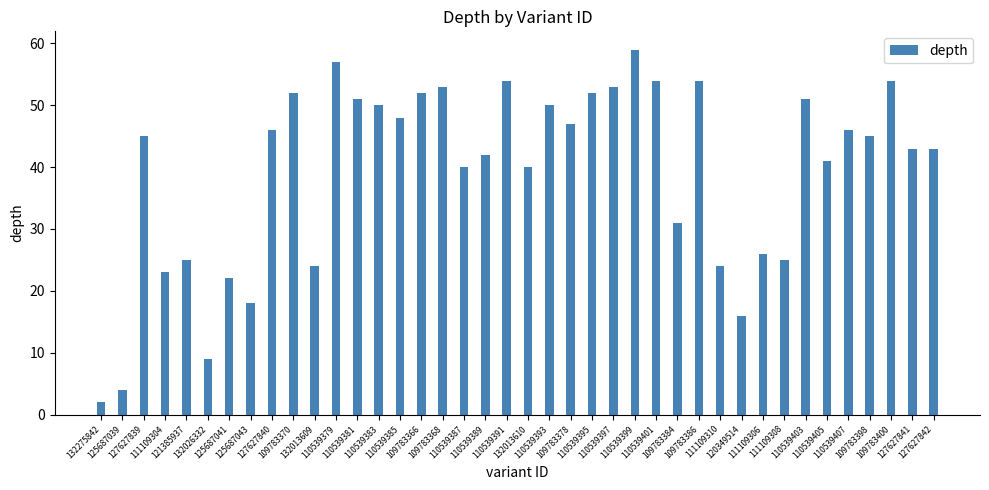

What is the approximate value at 109783368, to the nearest 10?

50